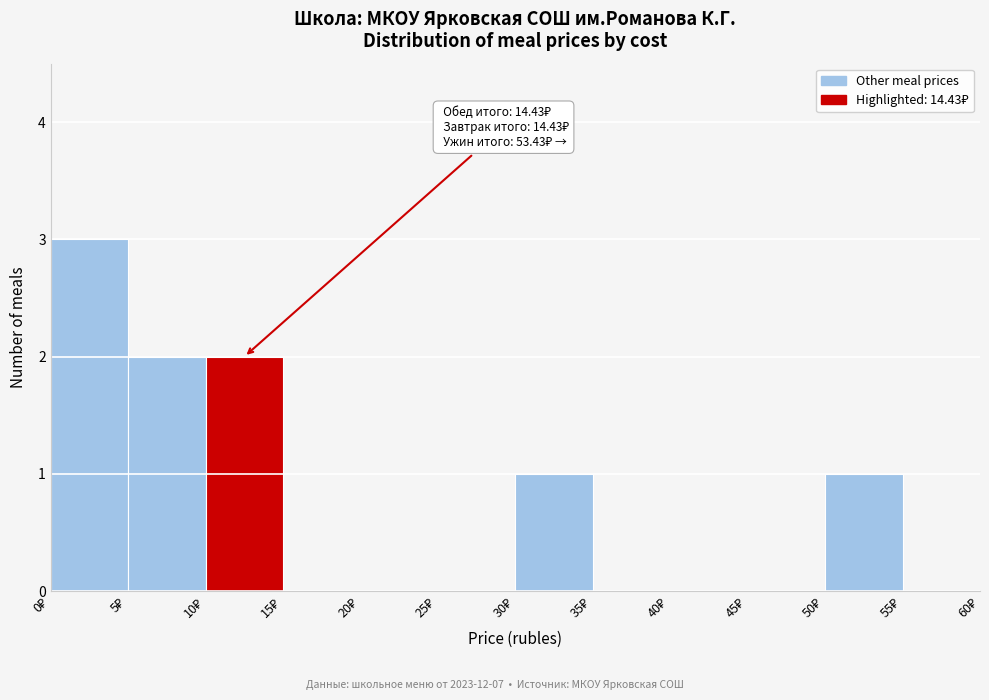

Which range on the x-axis has the tallest bar?

0 to 5